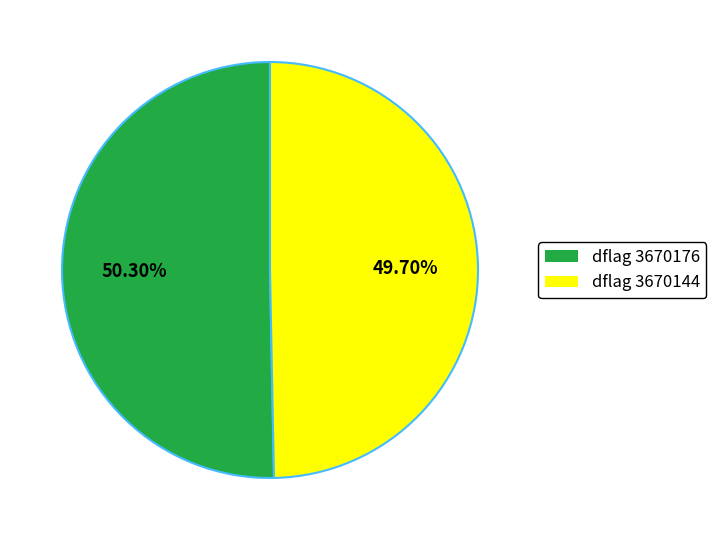

How many segments does this pie chart have?

2